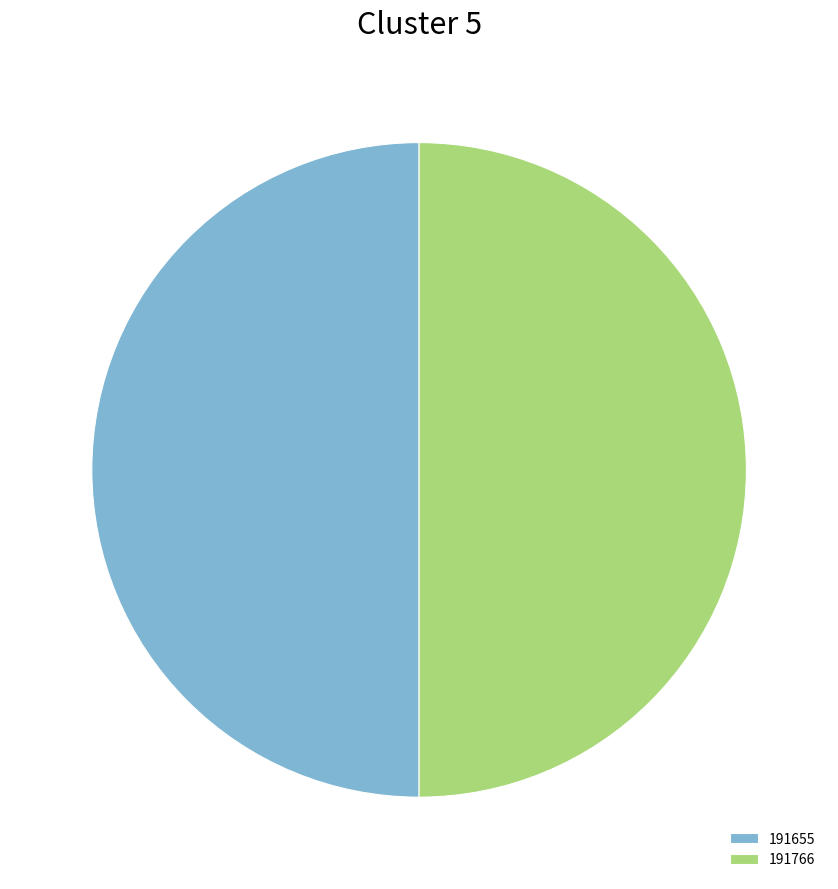

Is it true that 191655 is 50% of the pie?

True